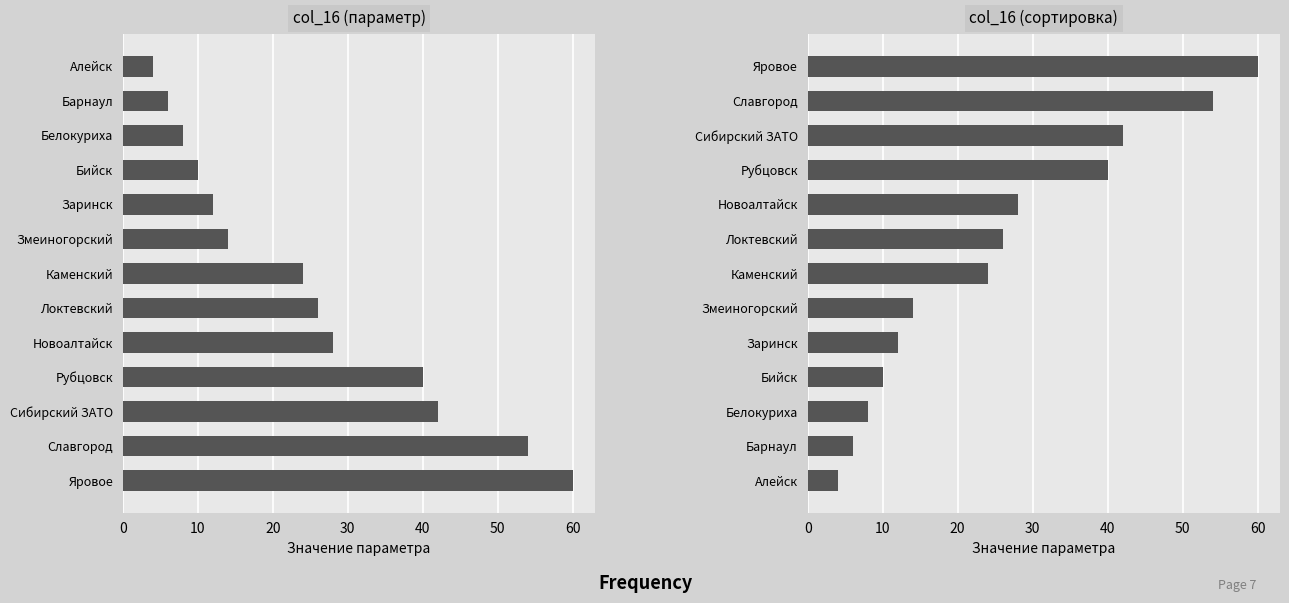

How many distinct data groups are displayed?

2